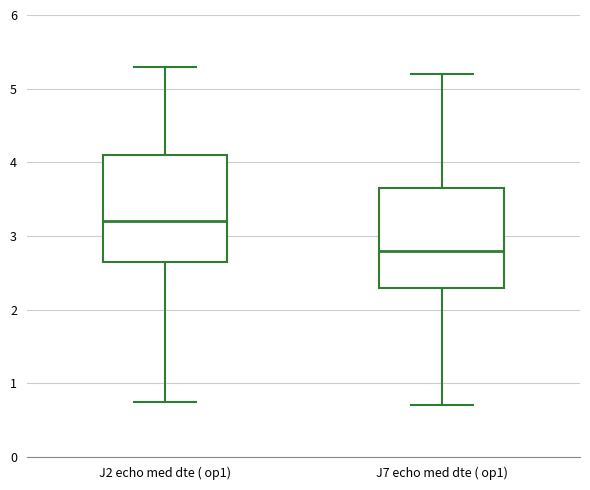

Where does the lower whisker of the box for J7 echo med dte ( op1) end on the y-axis? The values are not printed on the chart, so give them approximately, as read against the axis.

0.7